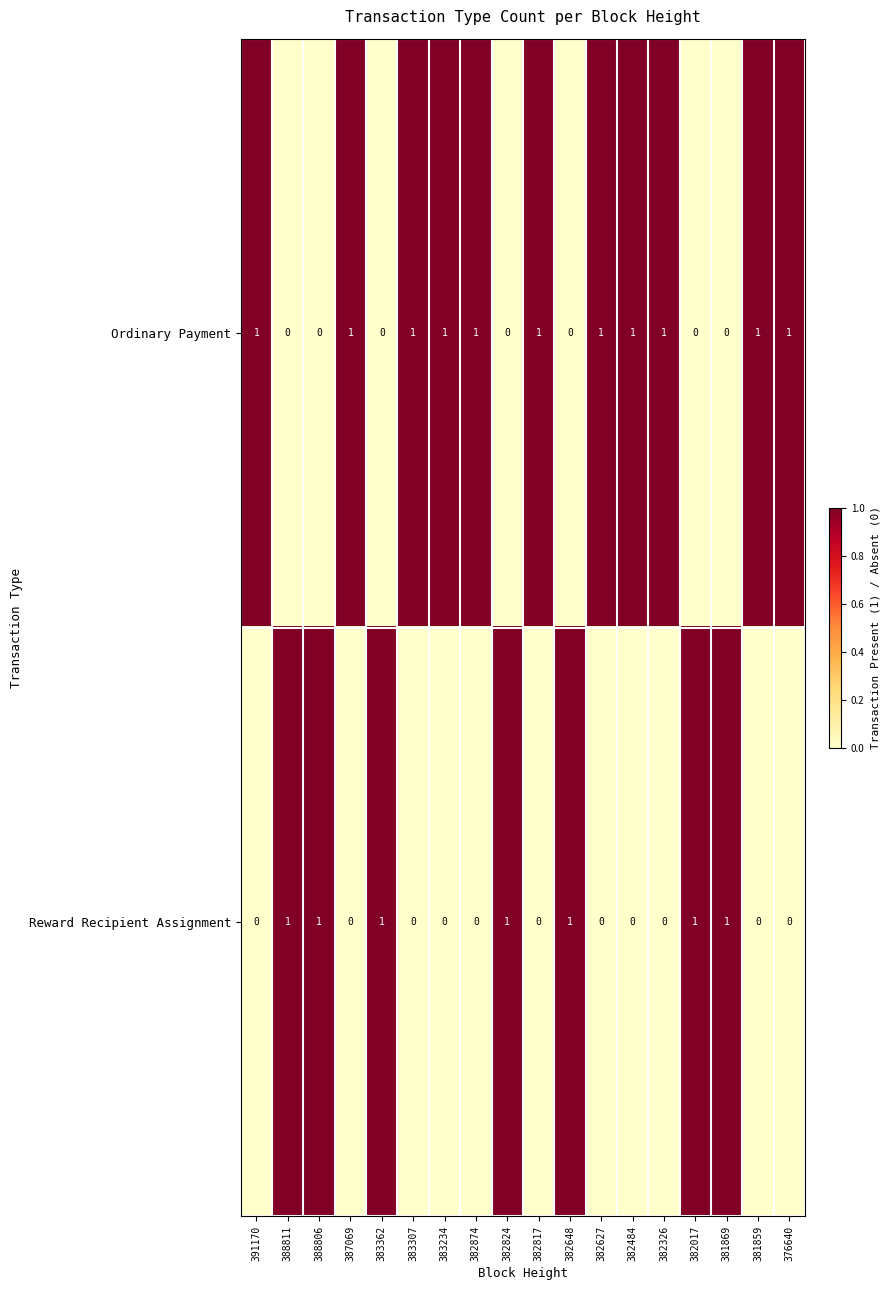

At how many categories does at least one series exceed 0?

18